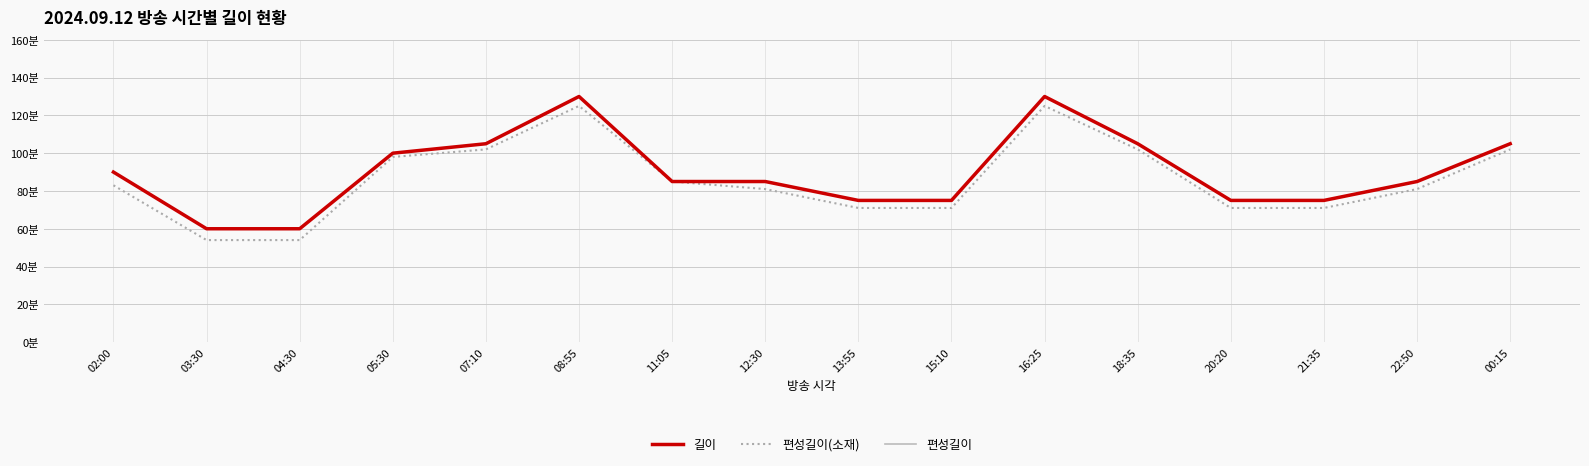

Between 07:10 and 11:05, which series saw the biggest shift?

길이